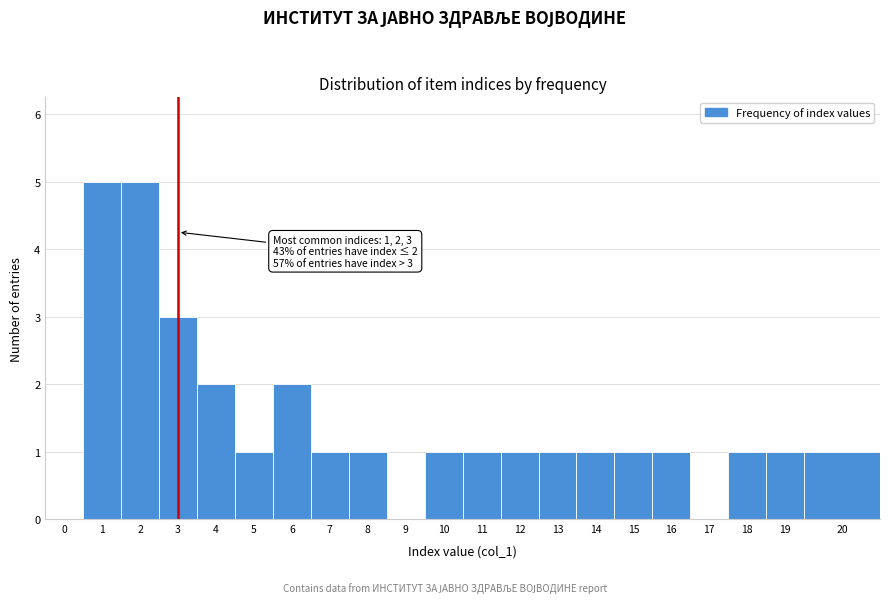

Reading left to right, what are all the values shown in this chart?

0=0	1=5	2=5	3=3	4=2	5=1	6=2	7=1	8=1	9=0	10=1	11=1	12=1	13=1	14=1	15=1	16=1	17=0	18=1	19=1	20=1